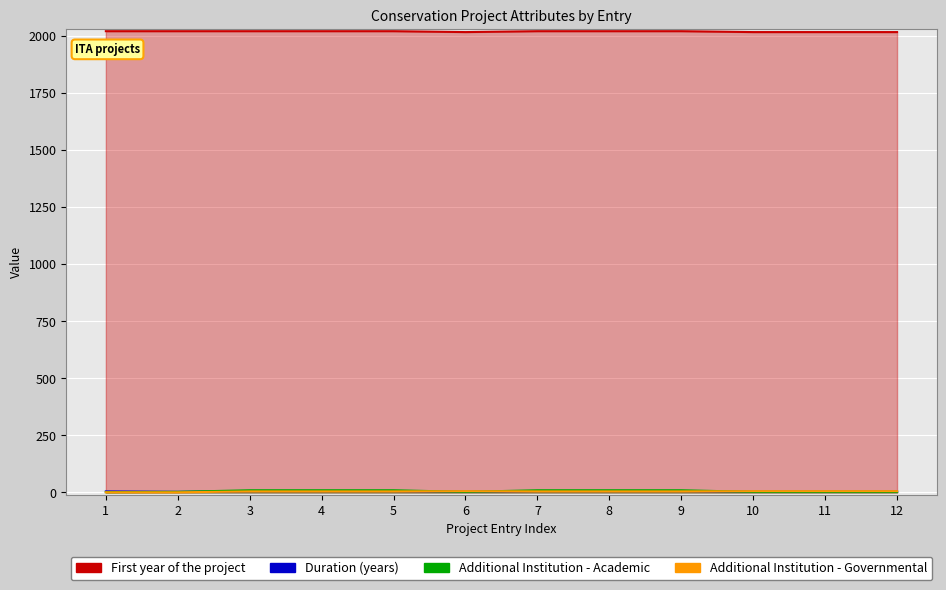

At which category is the sum across all series the highest?

3